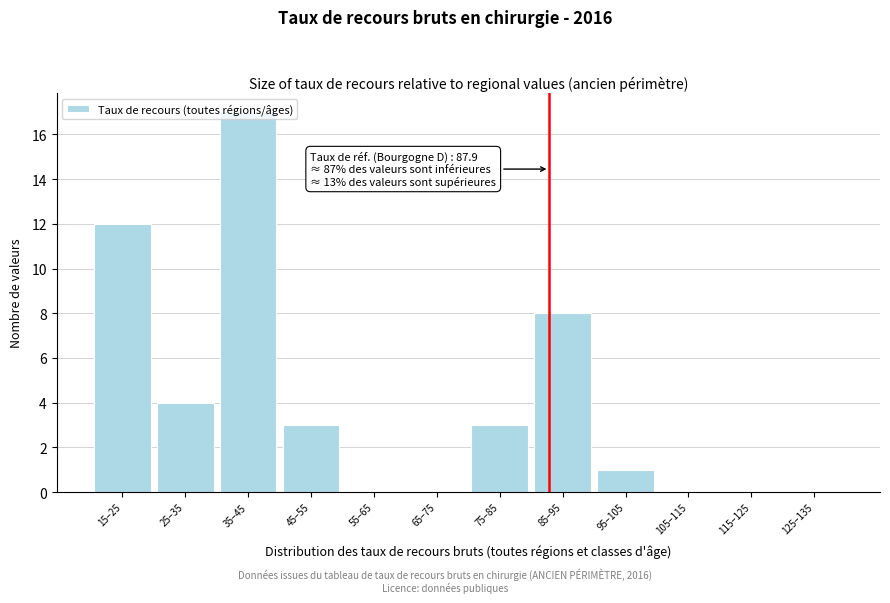

What is the sum of the values at 85–95 and 115–125?

8